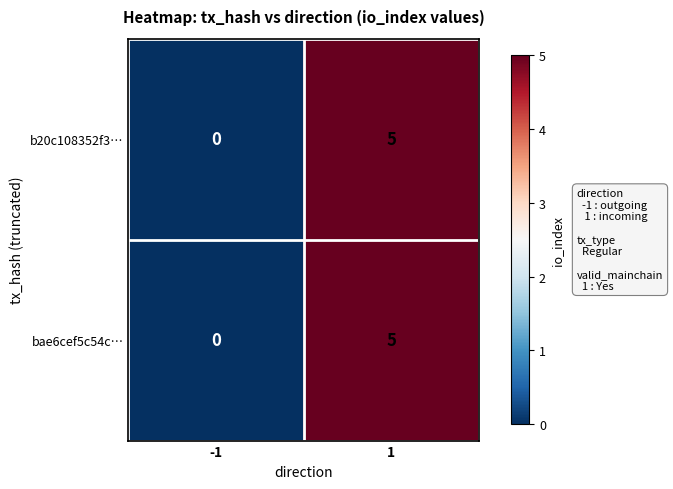

Is it true that bae6cef5c54c… equals -3 at -1?

False